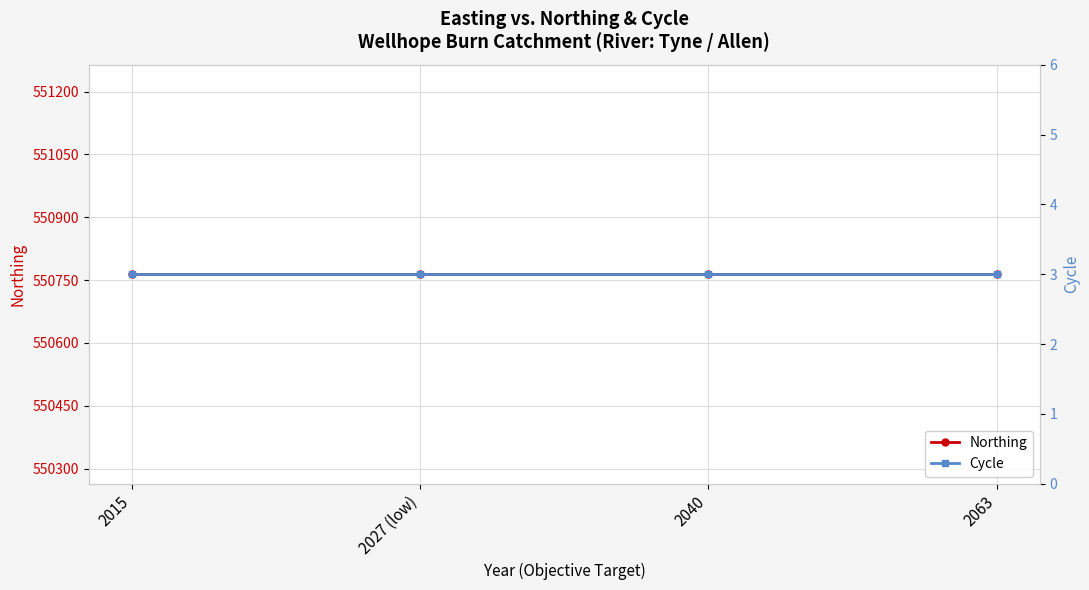

Reading right to left, list all the values displayed in this chart.

Northing: 550764	550764	550764	550764
Cycle: 3	3	3	3